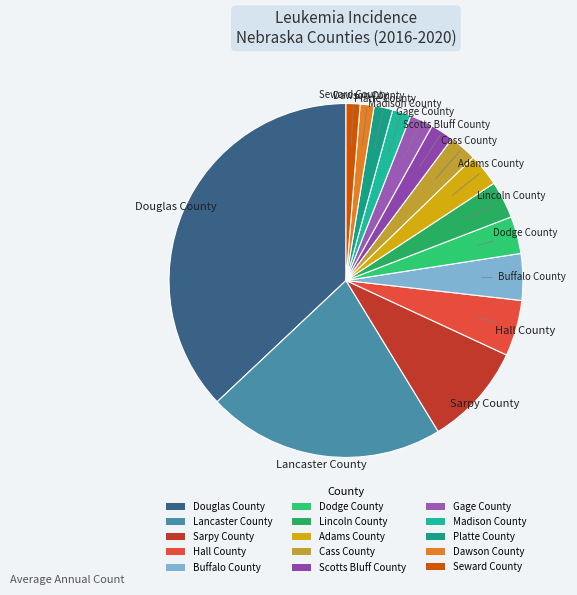

Is Dawson County the majority of the pie?

No